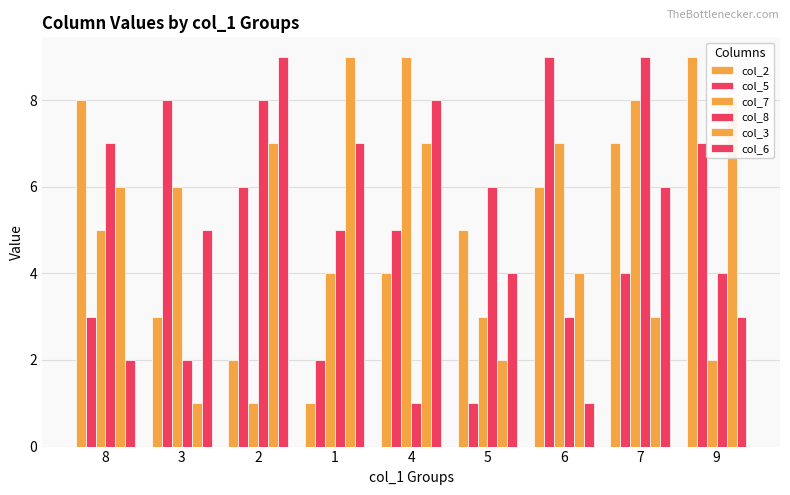

How many bars are there in total?

54